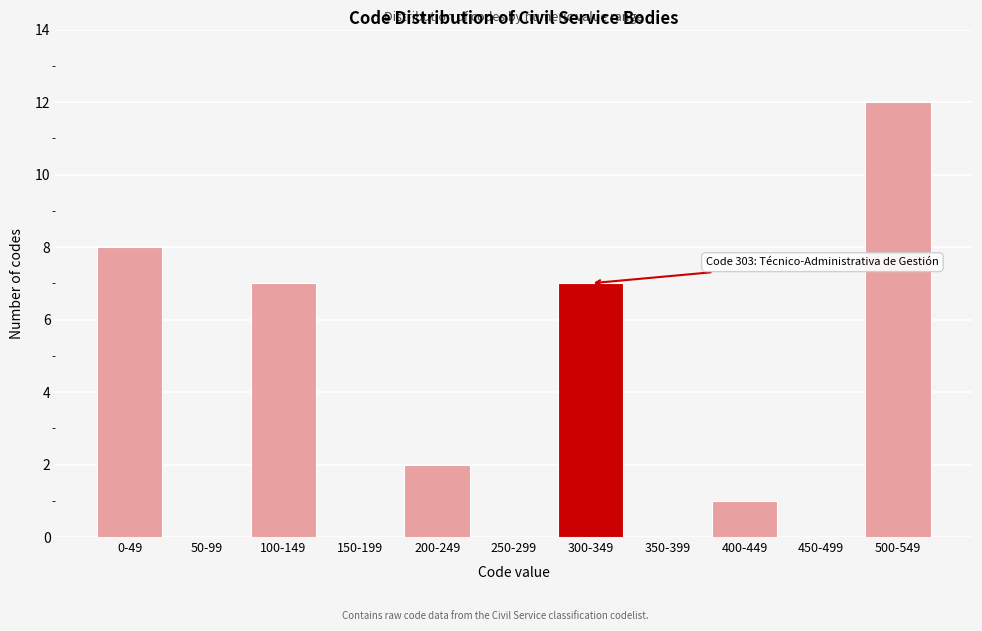

Reading left to right, transcribe all the data shown in this chart.

0-49=8	50-99=0	100-149=7	150-199=0	200-249=2	250-299=0	300-349=7	350-399=0	400-449=1	450-499=0	500-549=12